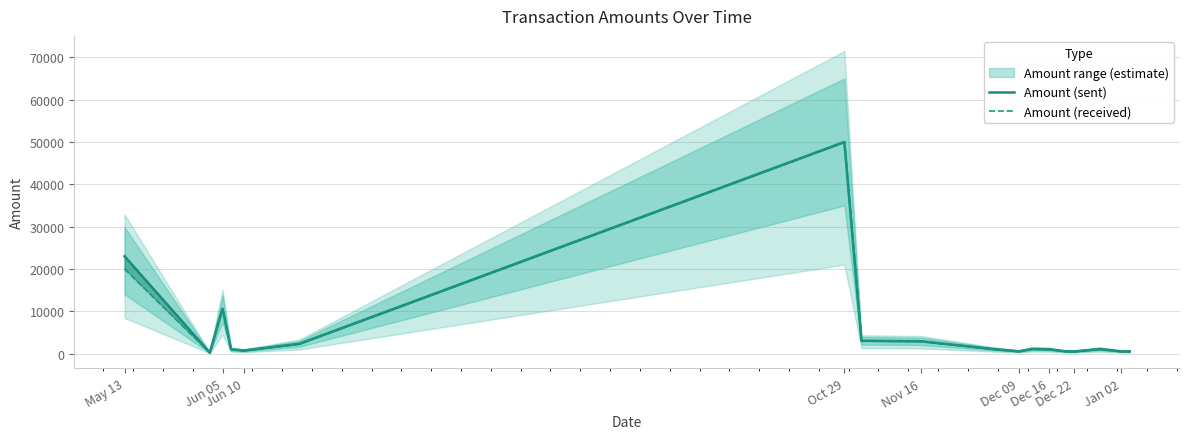

What is the minimum value for Amount (received)?

210